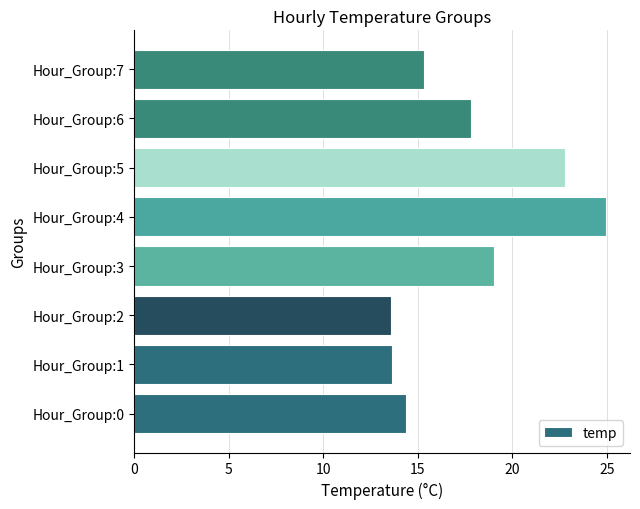

What is the difference between the maximum and second lowest values?

11.3